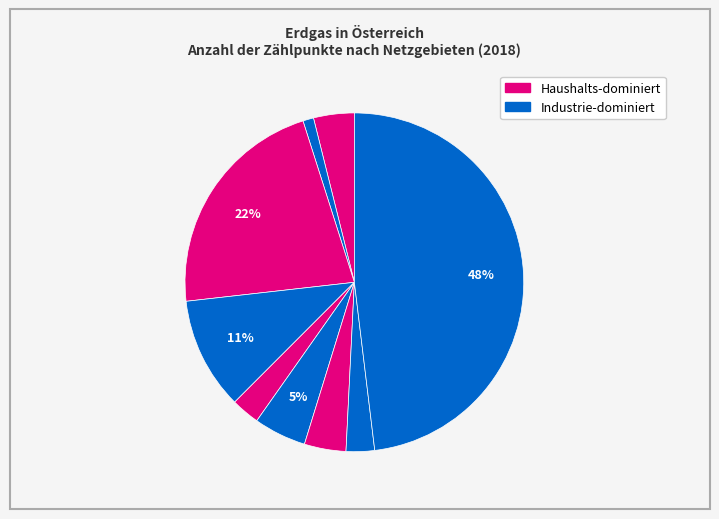

How many slices are in this pie chart?

9